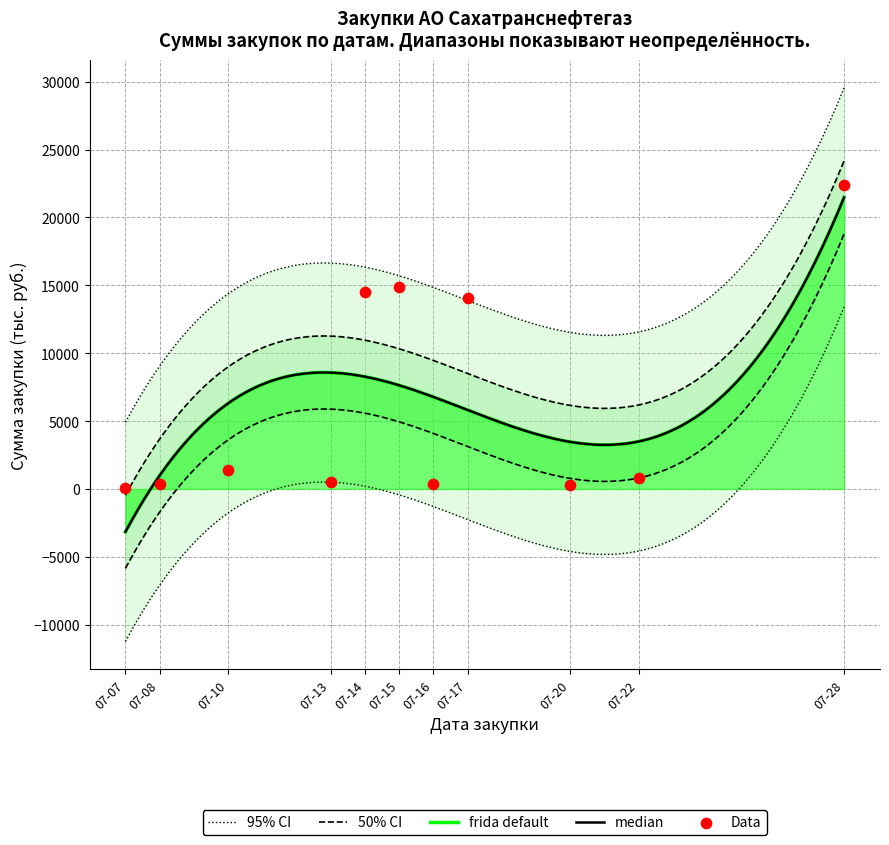

At how many categories does at least one series exceed 17413?

1